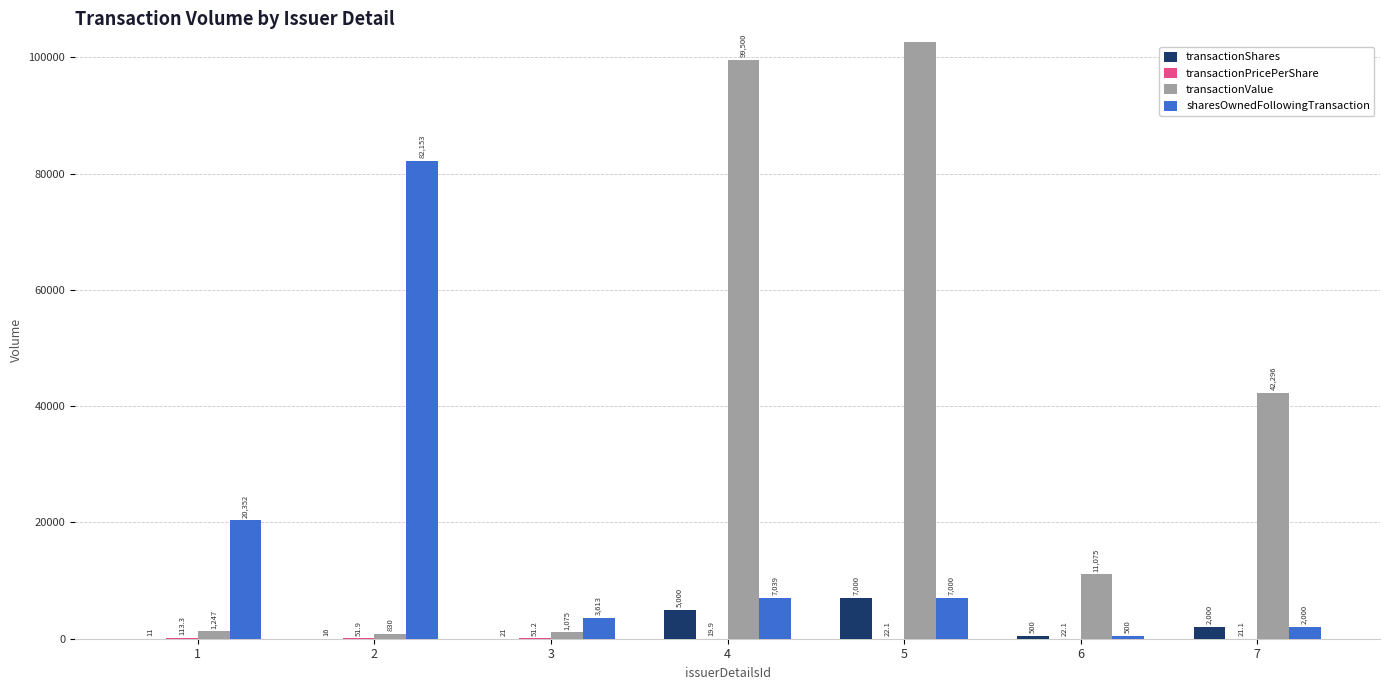

What is the difference between the maximum and second lowest values in the transactionValue series?

153286.0